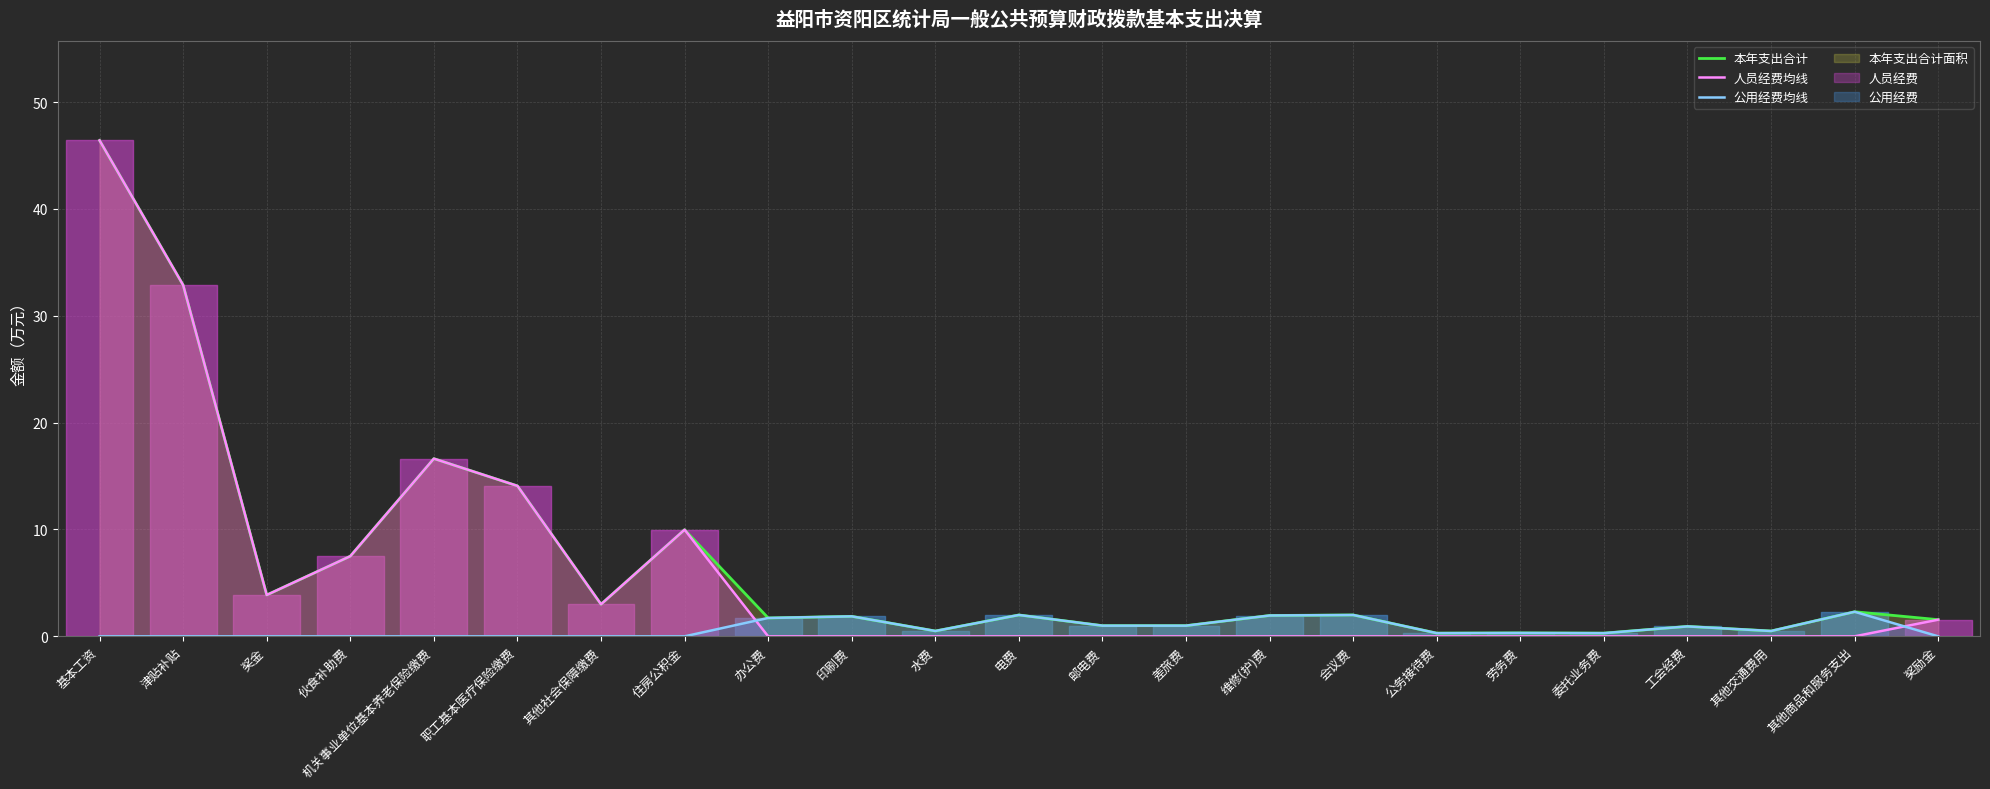

What is the label of the 19th point from the left?

委托业务费